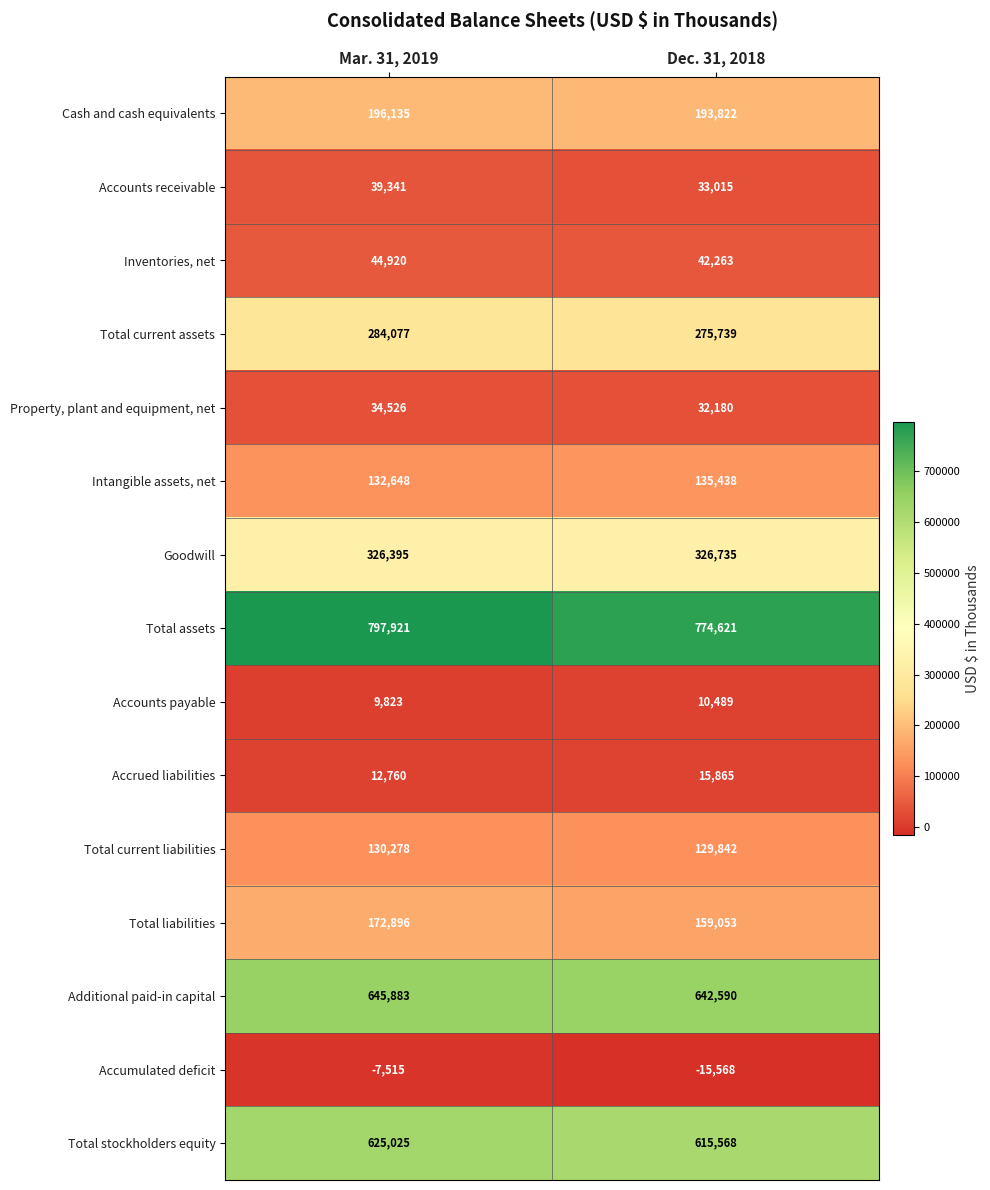

Which series has the widest spread of values?

Total assets